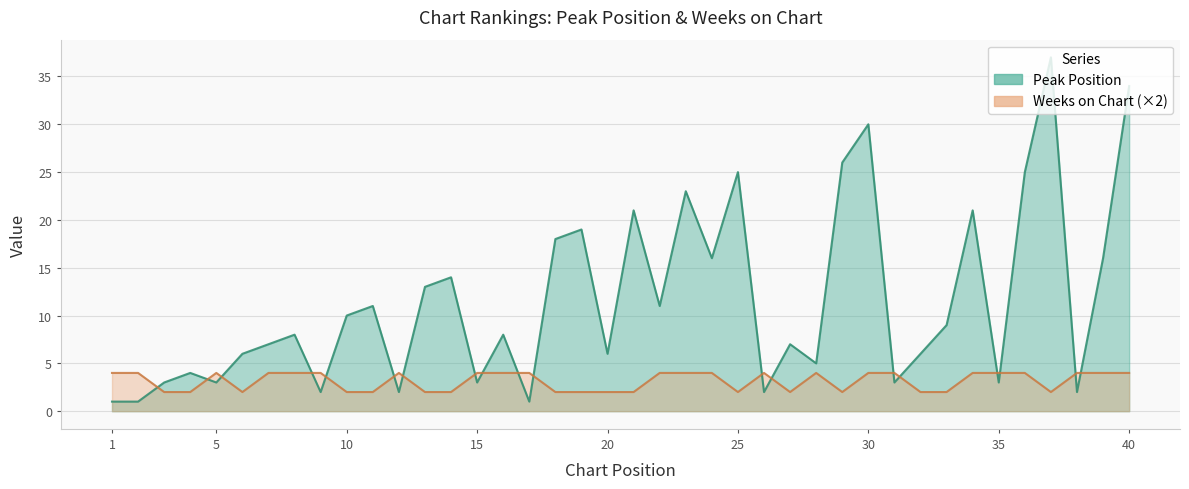

Is it true that Peak Position equals 9 at 33?

True